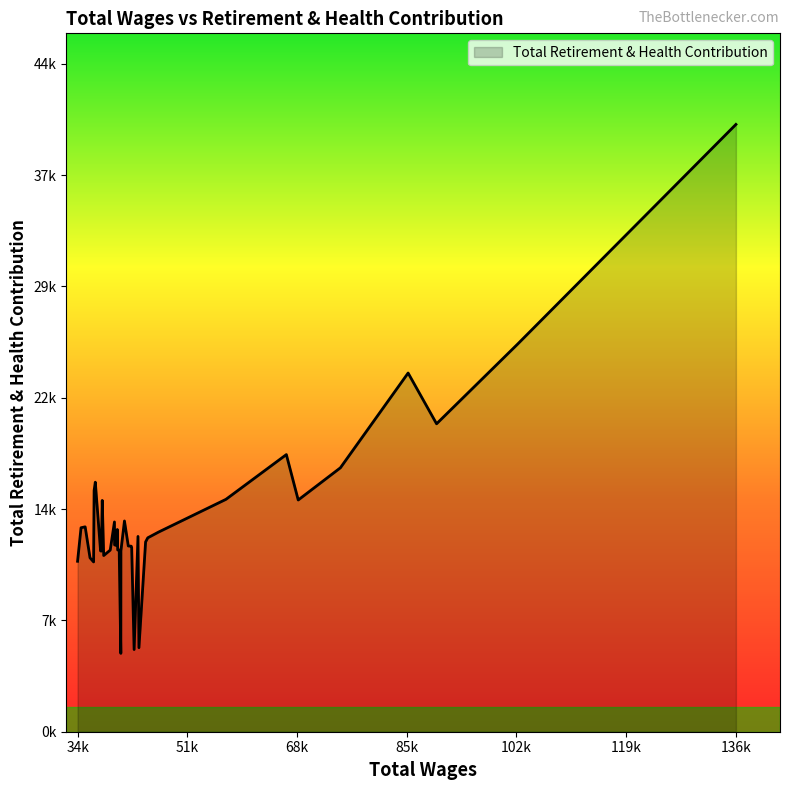

Is this an area chart (filled region under the line)?

Yes